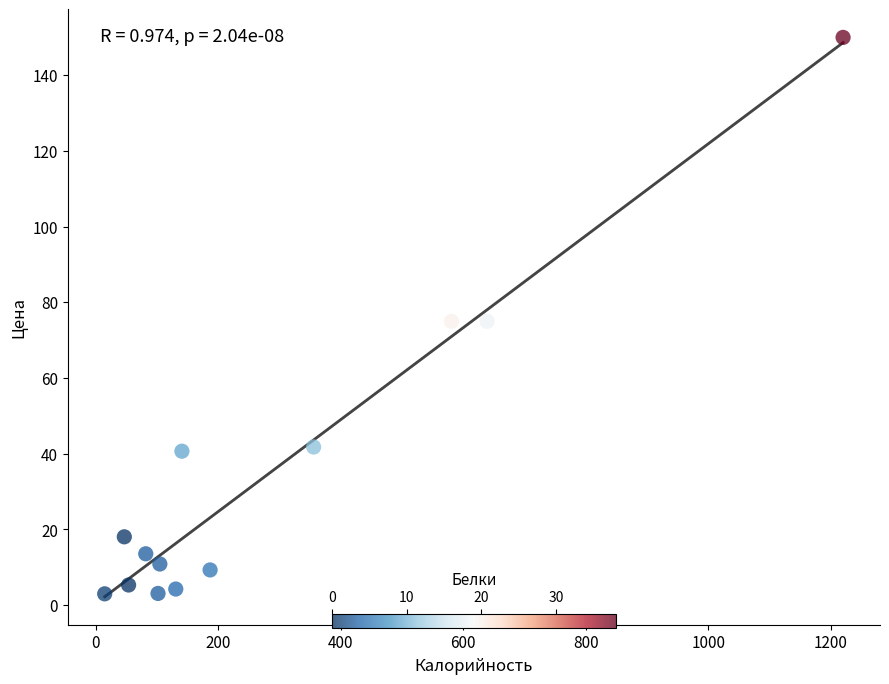

What is the range of Y values (max minus min)?

147.0